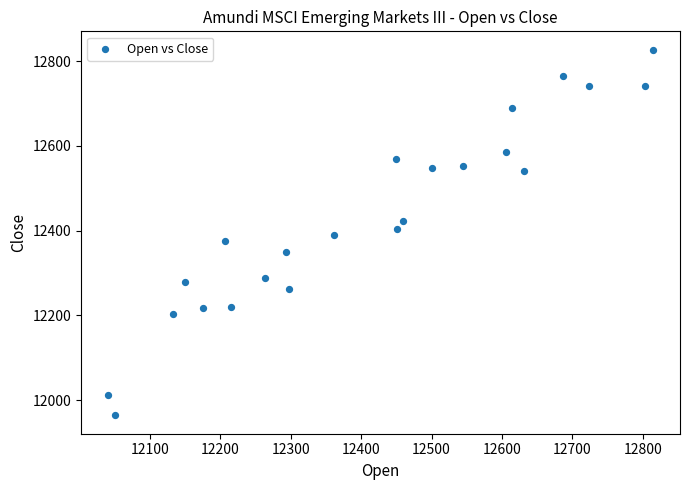

What is the range of Y values (max minus min)?

863